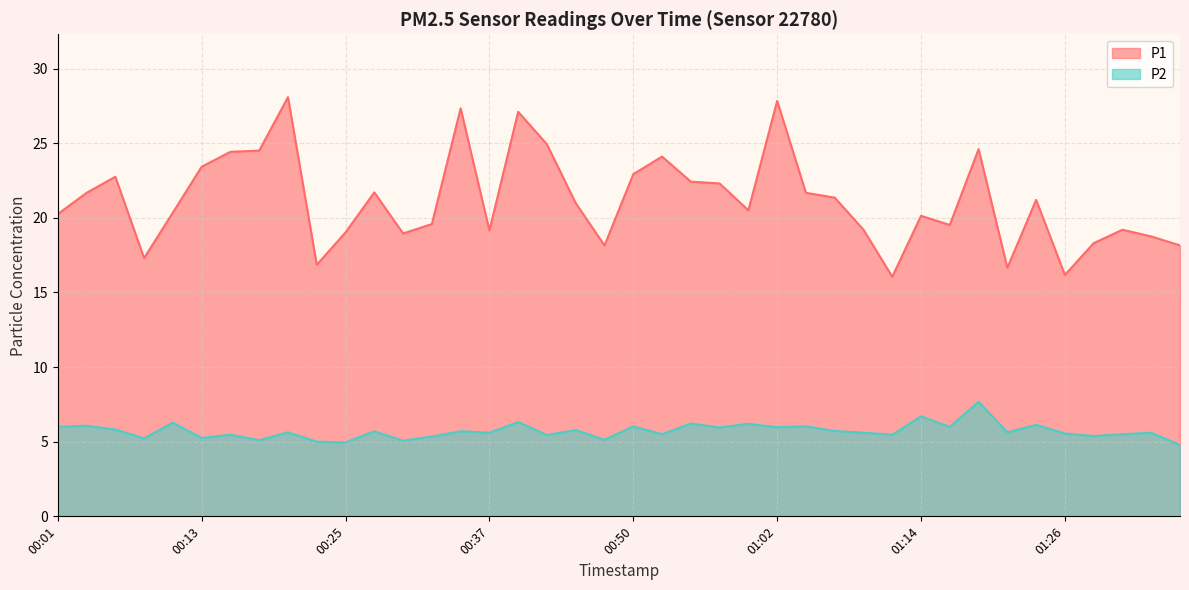

At which category does P1 reach its first local valley?

00:08